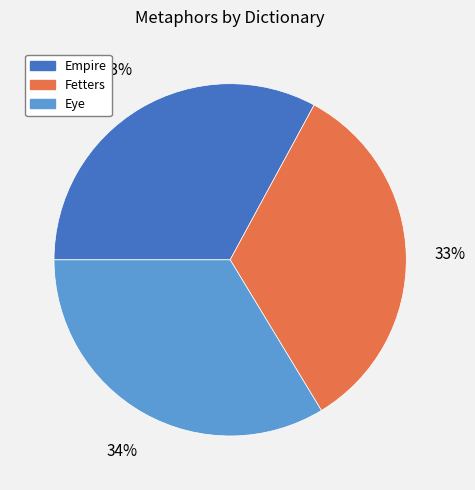

Is Eye the majority of the pie?

No